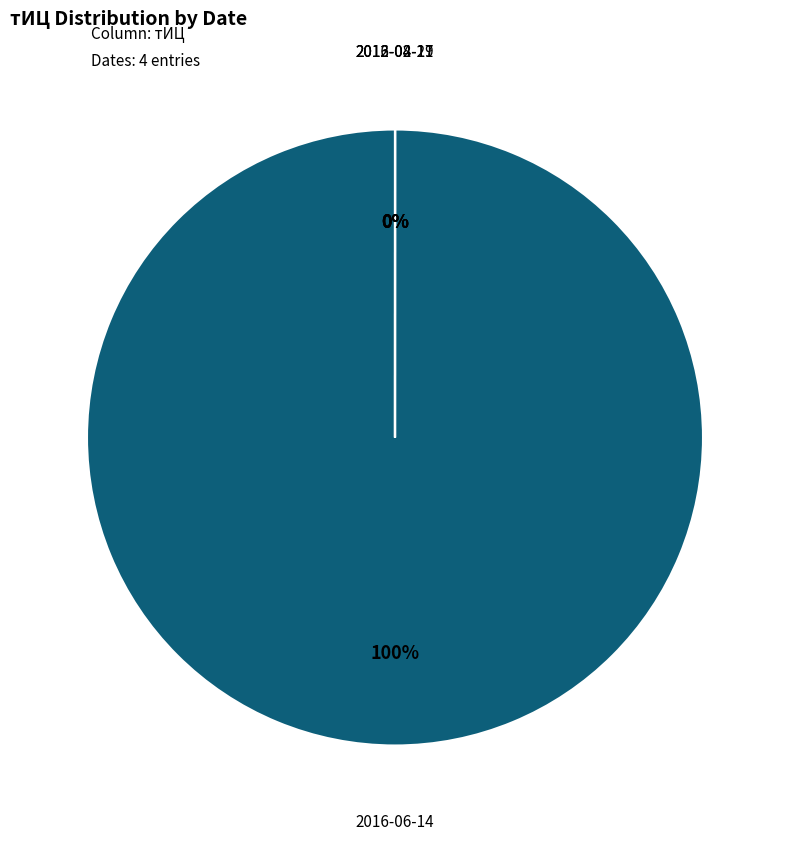

To the nearest percent, what portion does 2016-06-14 represent?

100%